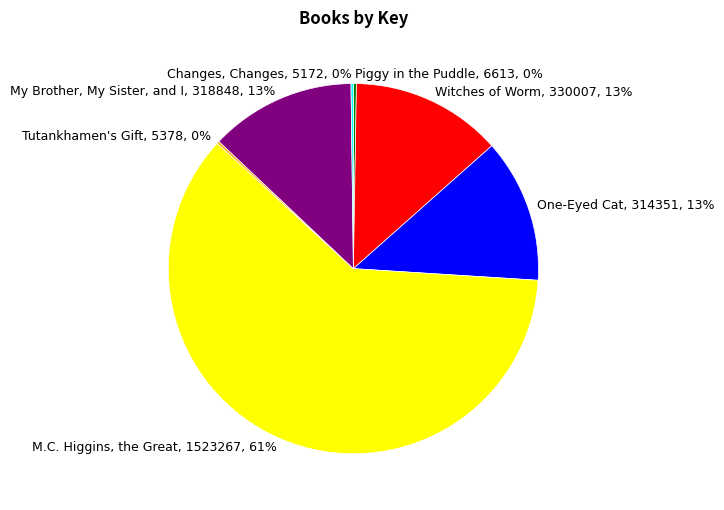

Which category has the biggest portion of the pie?

M.C. Higgins, the Great